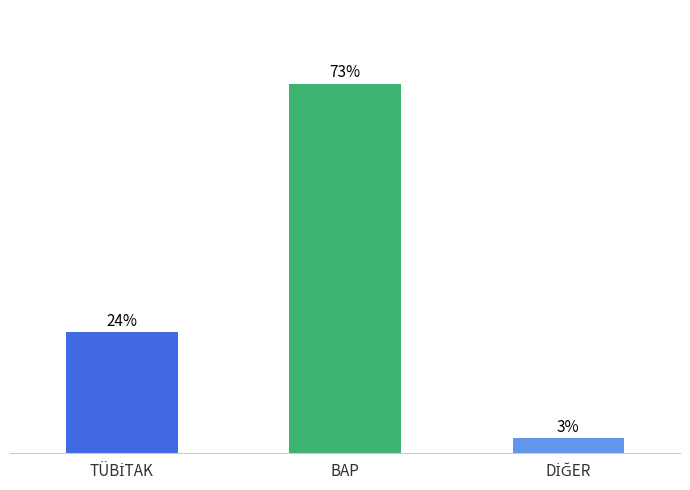

What is the label of the 2nd bar from the right?

BAP